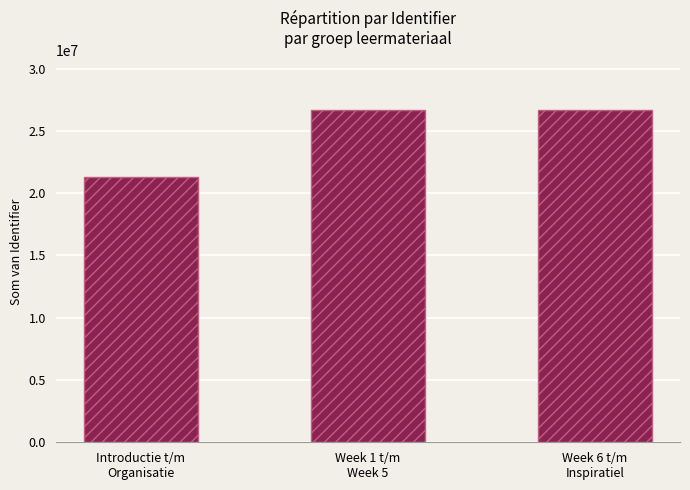

What is the difference between the values at Introductie t/m
Organisatie and Week 6 t/m
Inspiratiel?

5334126